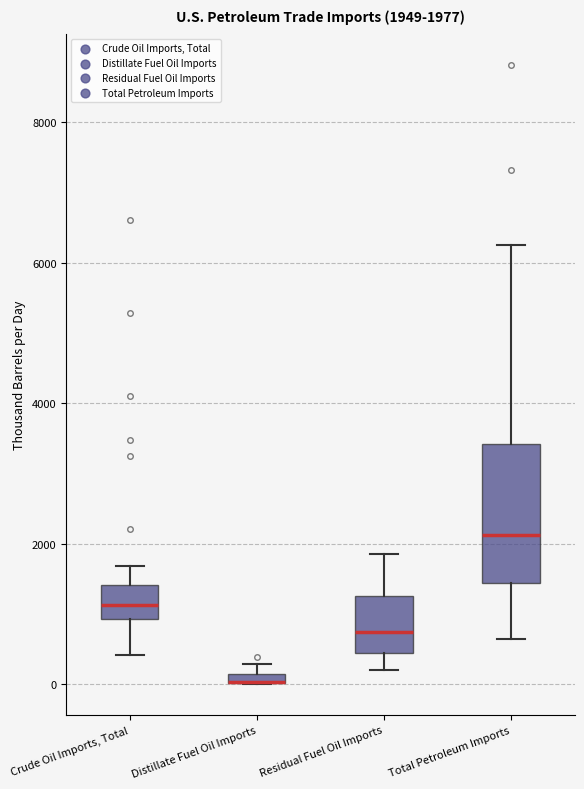

Comparing the boxes themselves (not the whiskers), which one is the tallest?

Total Petroleum Imports